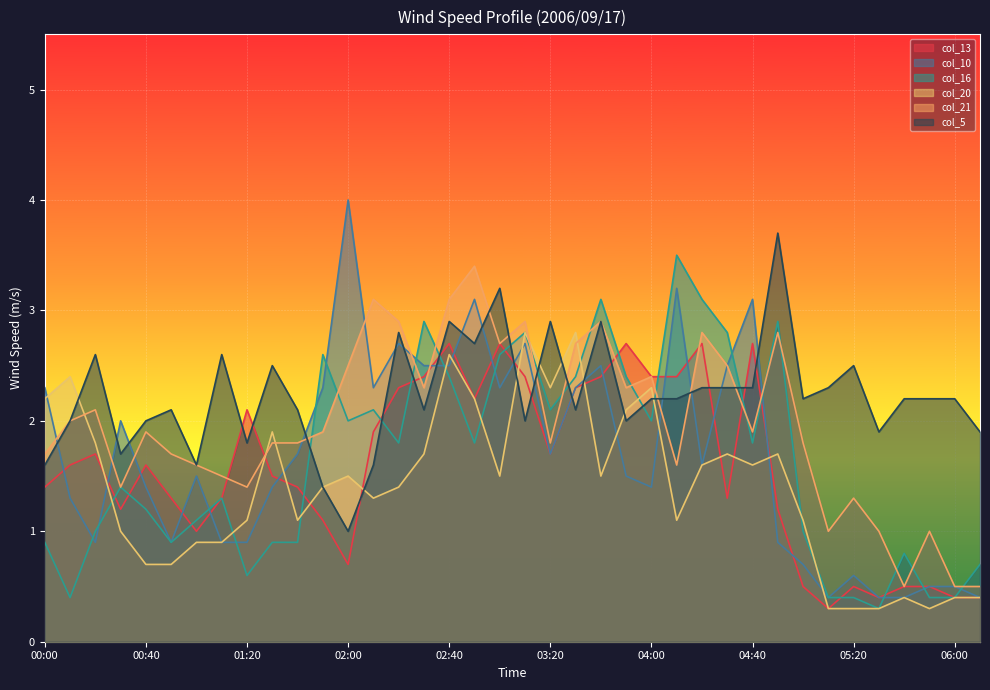

What is the minimum value shown in the chart?

0.3